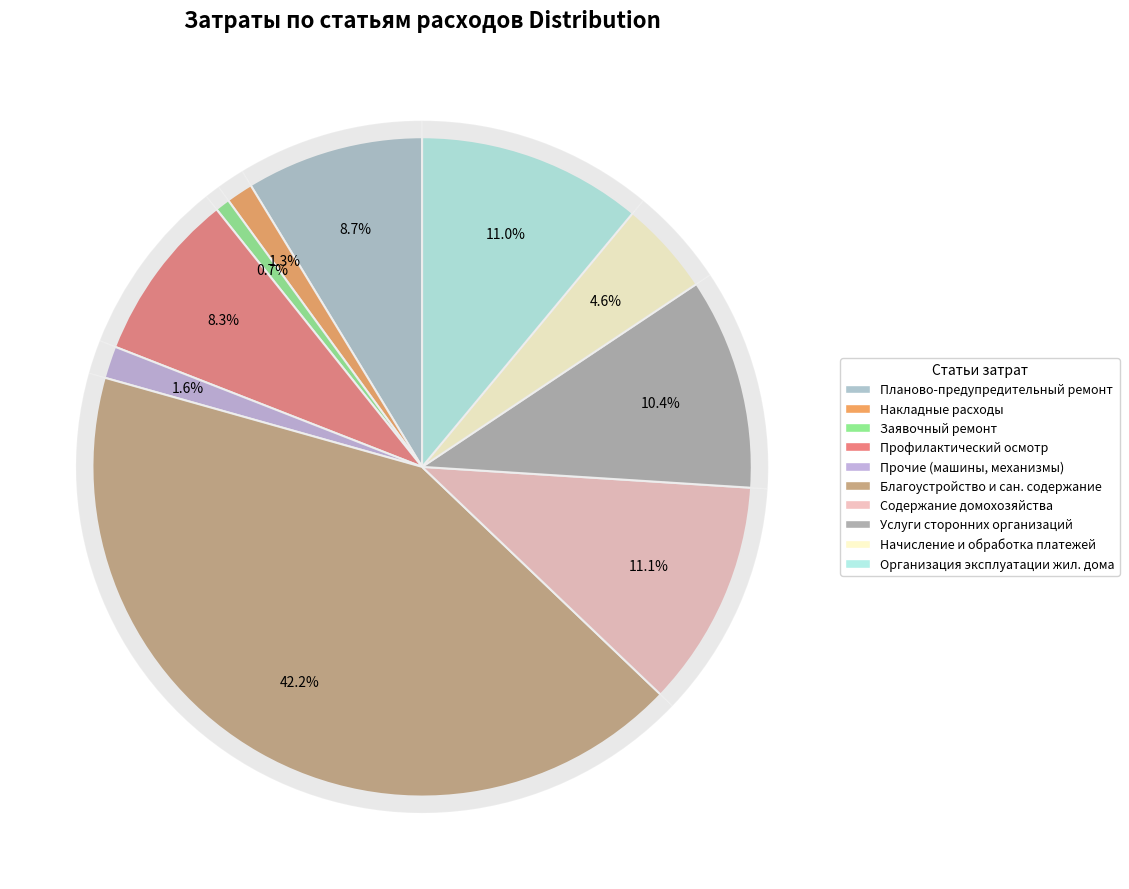

Which has a higher value, Услуги сторонних организаций or Услуги по начислению и обработке платежей?

Услуги сторонних организаций